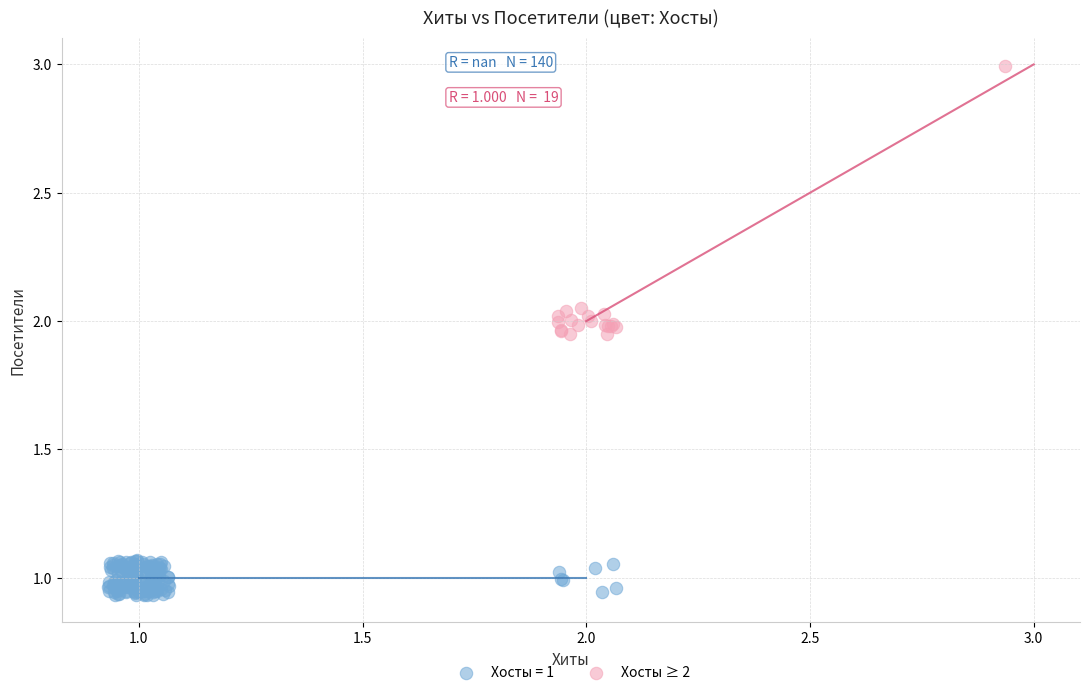

Which series contains the highest Y value?

Хосты ≥ 2